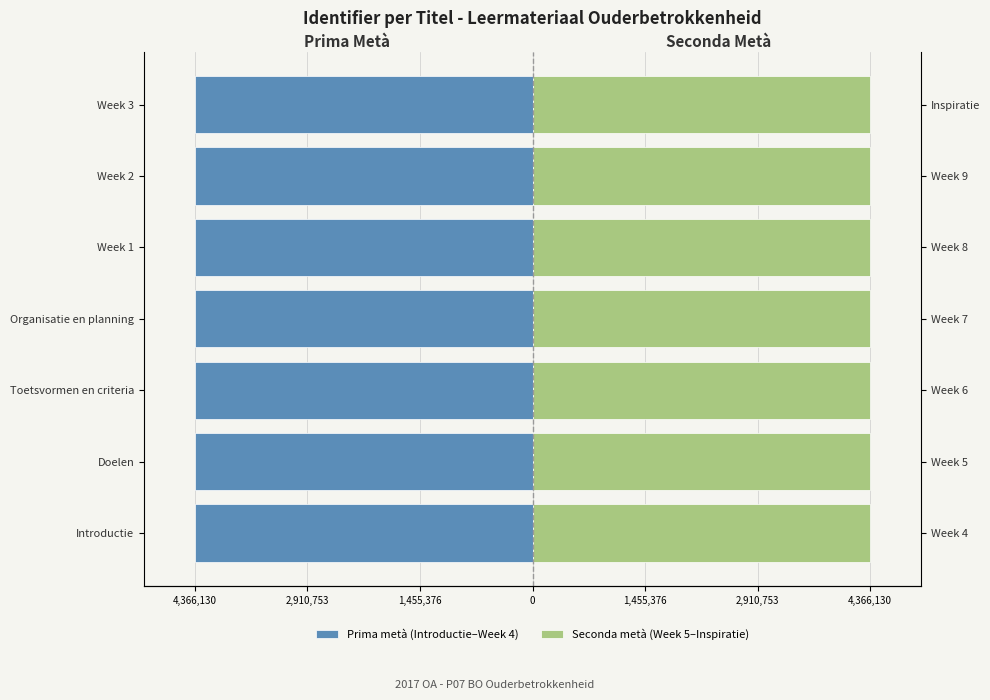

Rank the series at Week 3 from lowest to highest value.

Prima metà (Introductie–Week 4), Seconda metà (Week 5–Inspiratie)